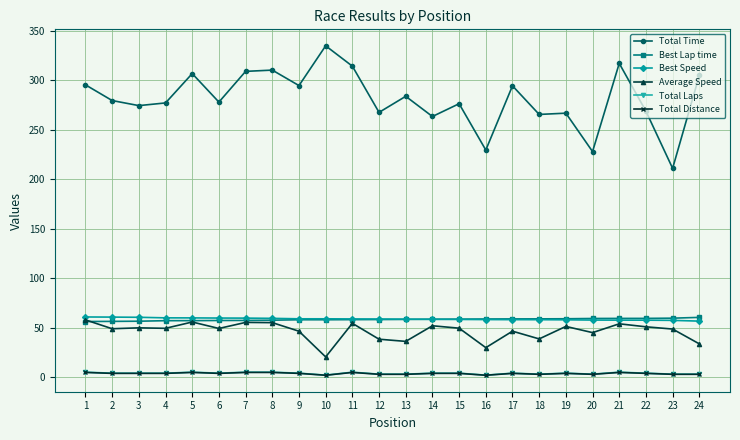

At which label does Total Distance first exceed 3?

1